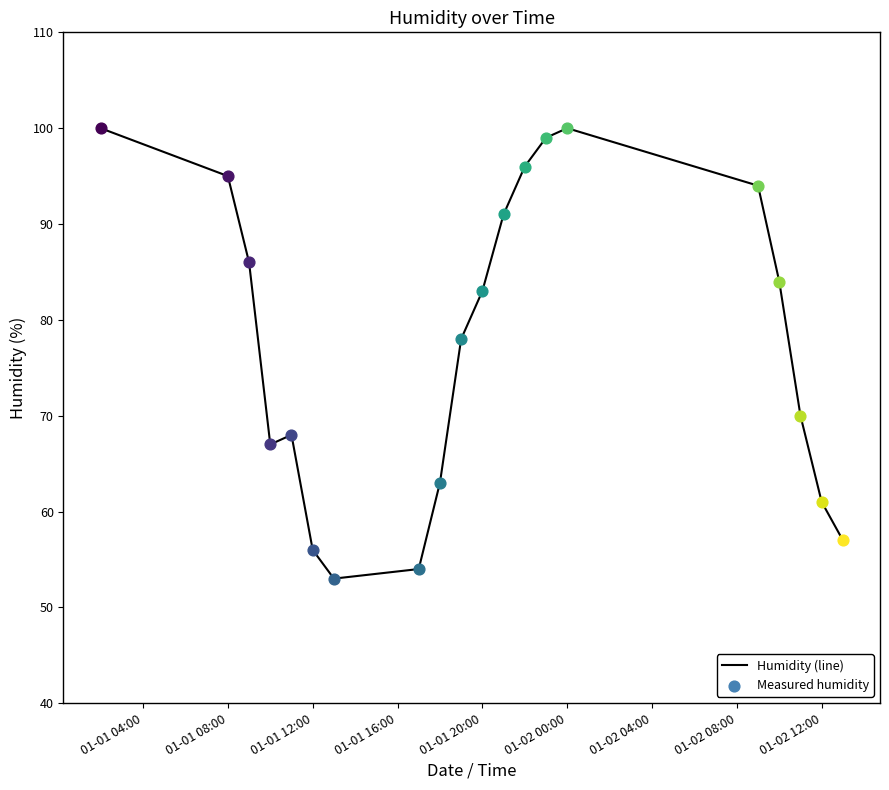

What is the minimum value shown in the chart?

53